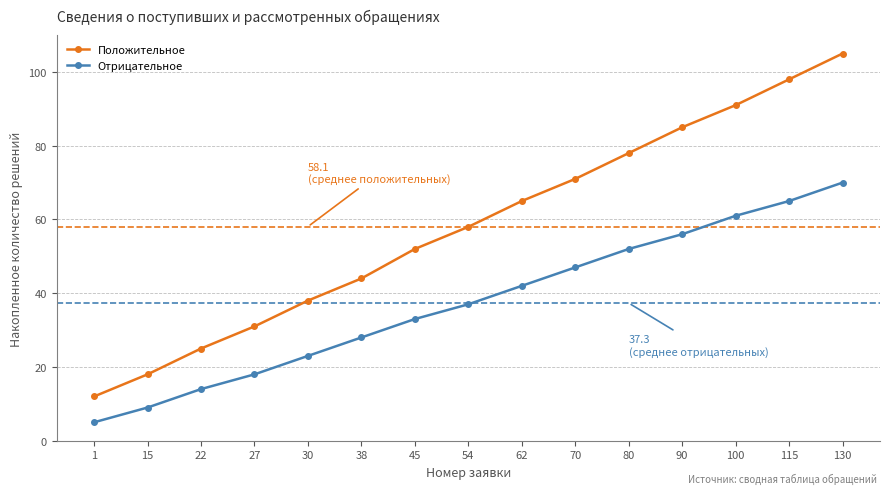

Which label corresponds to the largest value in the chart?

130